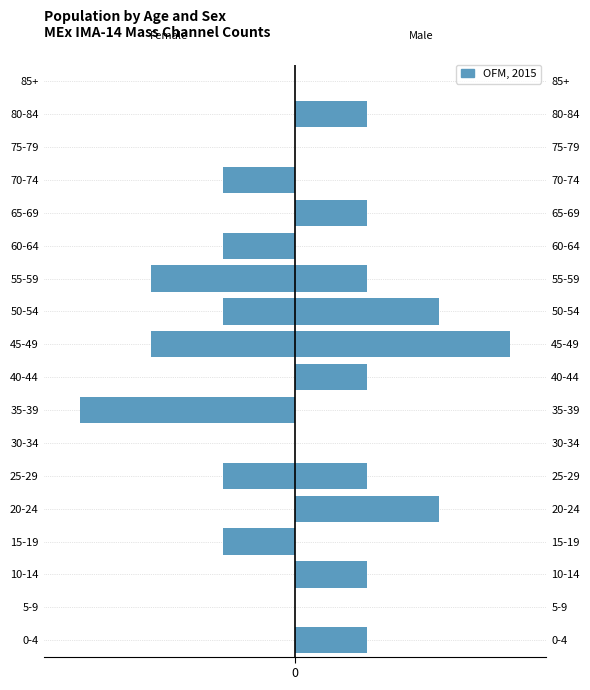

Which series has the largest total across all categories?

Male